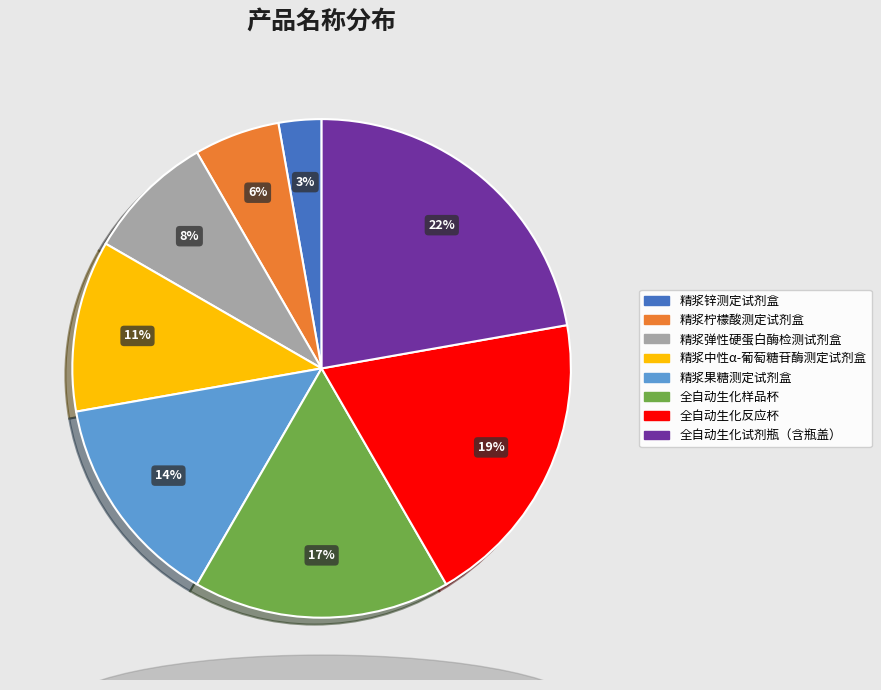

Does 全自动生化样品杯 represent more than half of the total?

No